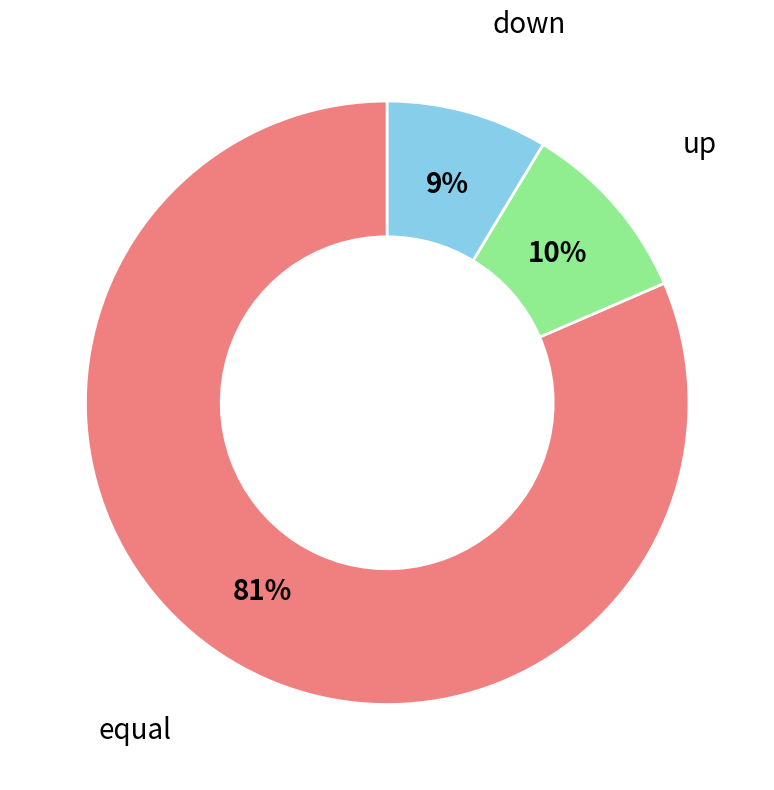

Which has a higher value, up or equal?

equal